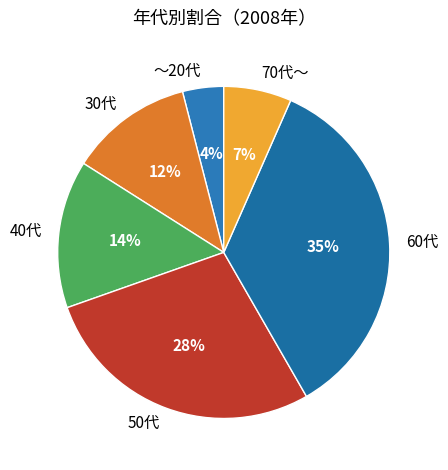

To the nearest percent, what percentage of the pie is 50代?

28%